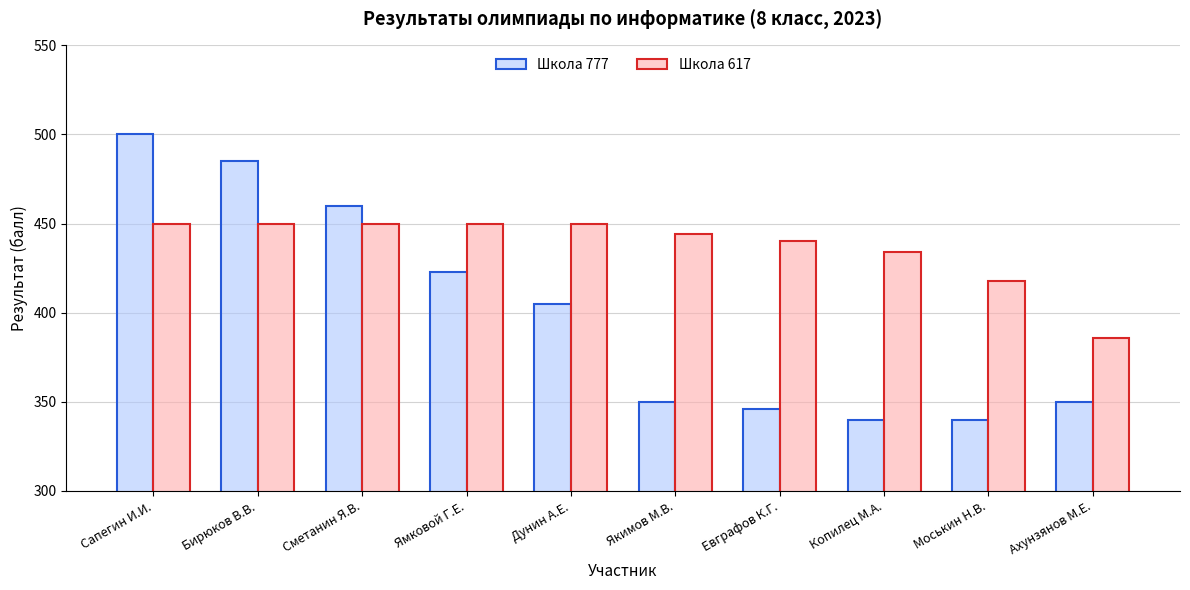

How many series are shown in this chart?

2